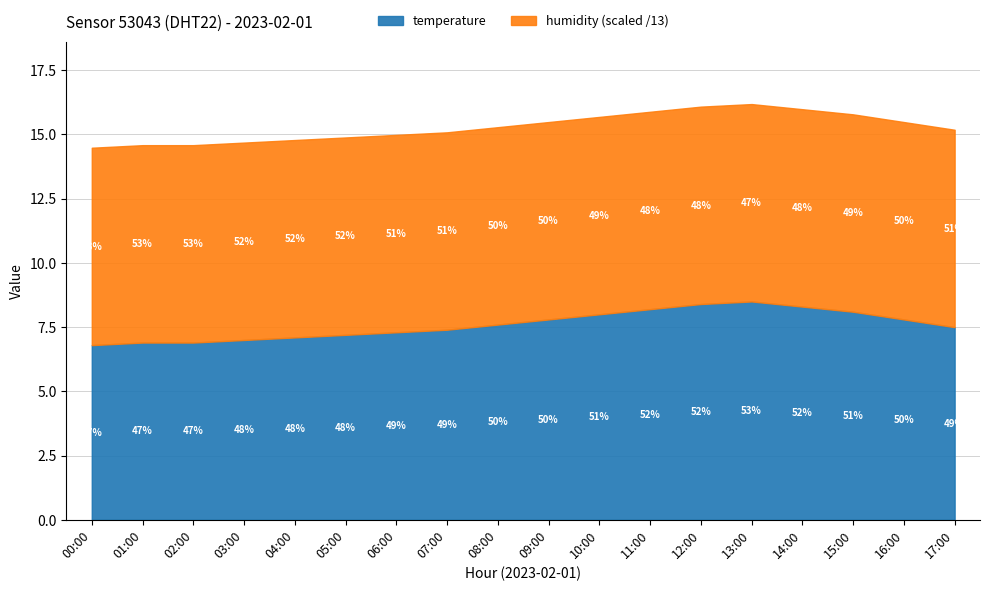

What is the sum of all temperature values?

136.8